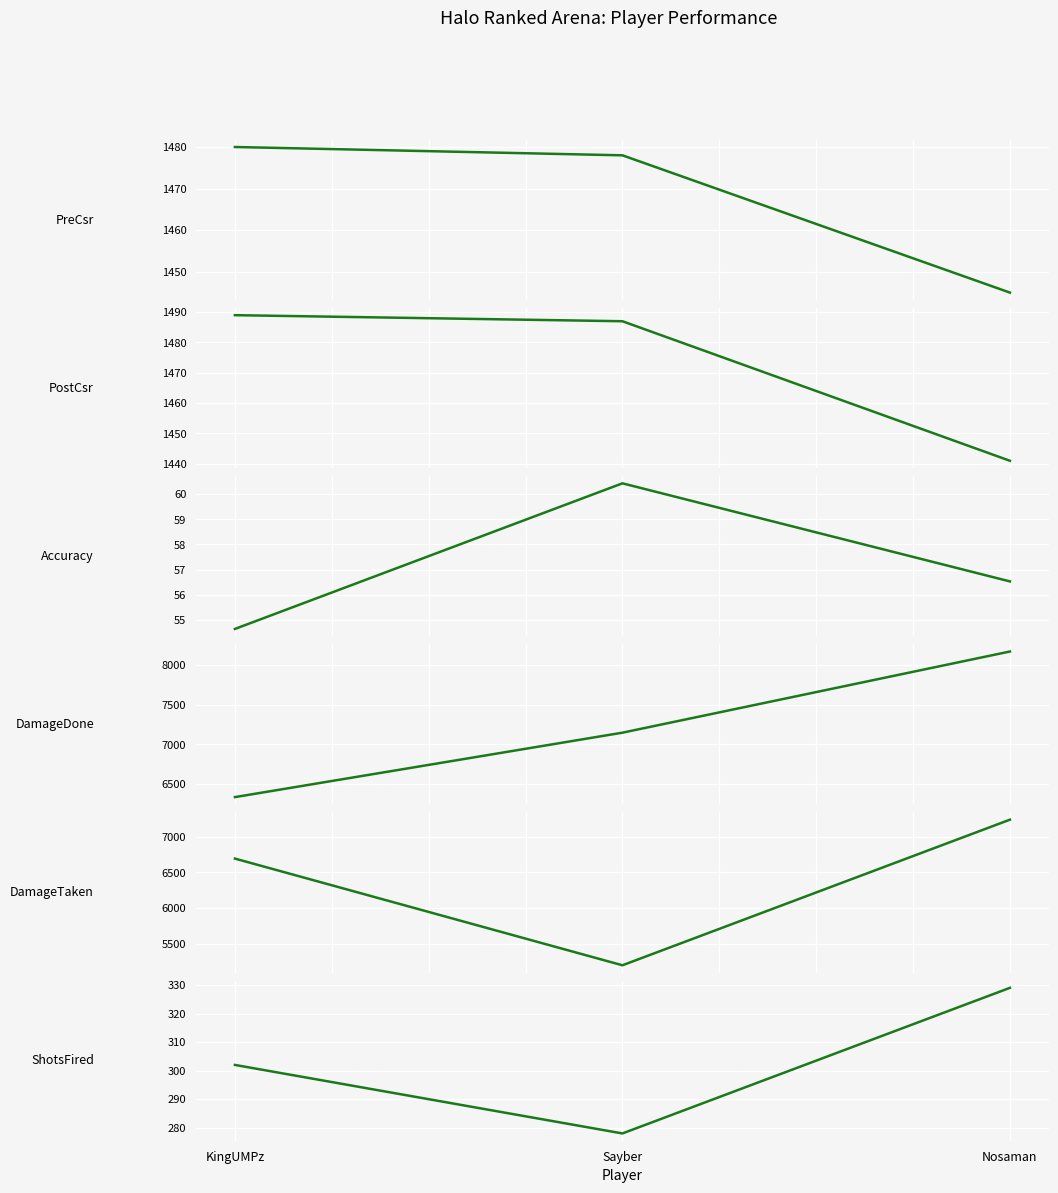

At which label is ShotsFired closest to 303?

KingUMPz